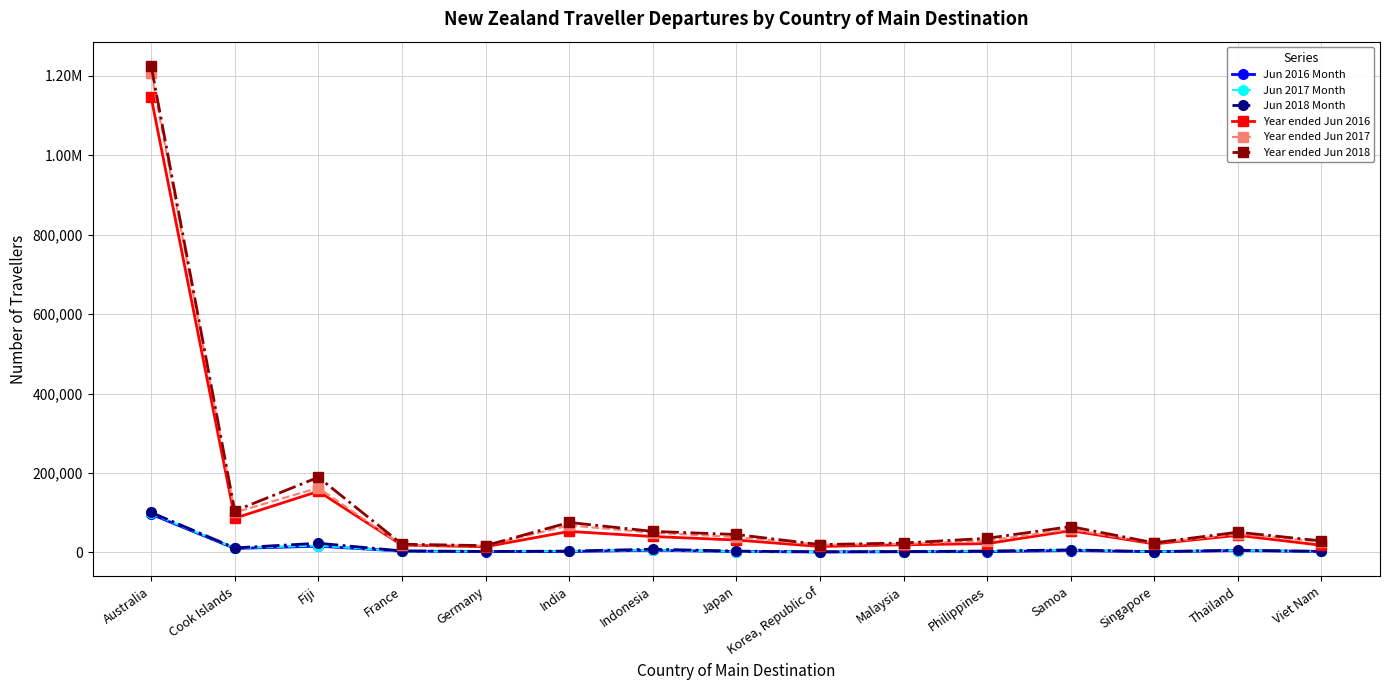

The value of Jun 2016 Month at Malaysia is 601. True or false?

False